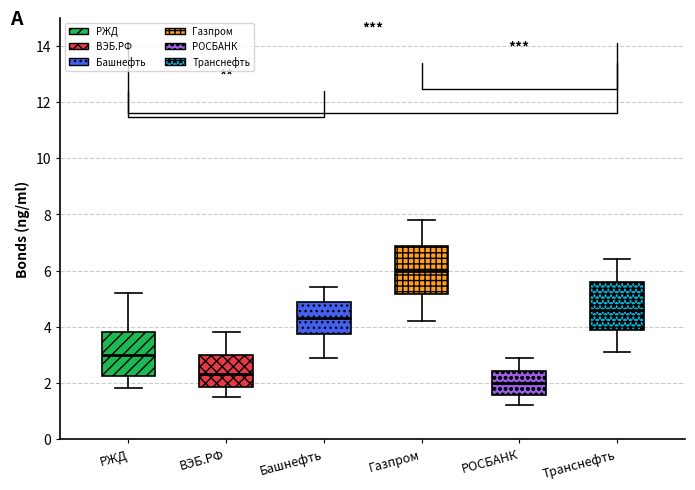

Where is the lower edge of the box for Газпром on the y-axis? The values are not printed on the chart, so give them approximately, as read against the axis.

5.2